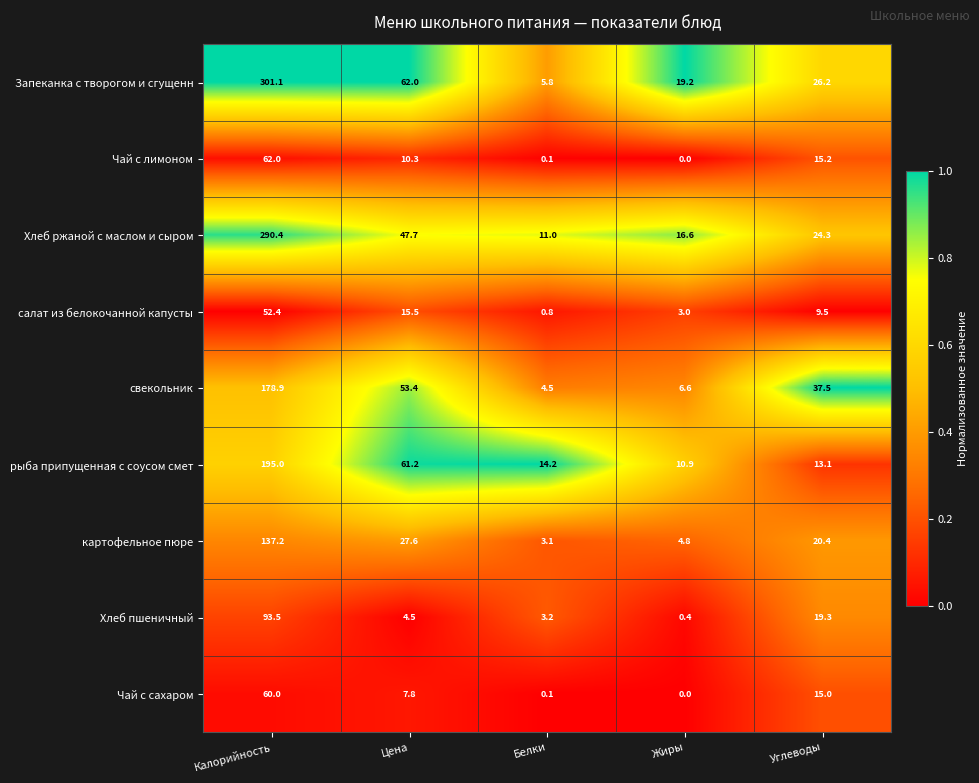

Is it true that салат из белокочанной капусты equals 3.0 at Жиры?

True